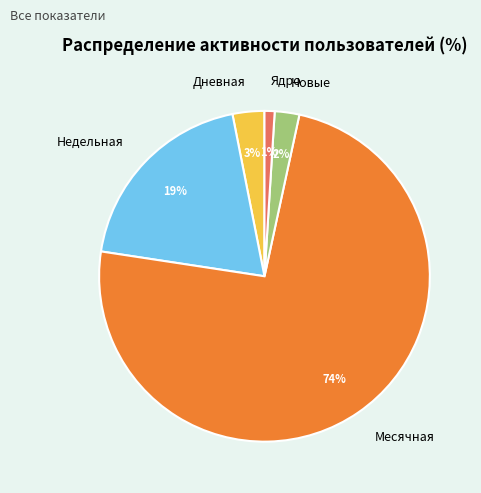

The Дневная slice represents 3% of the pie. True or false?

True